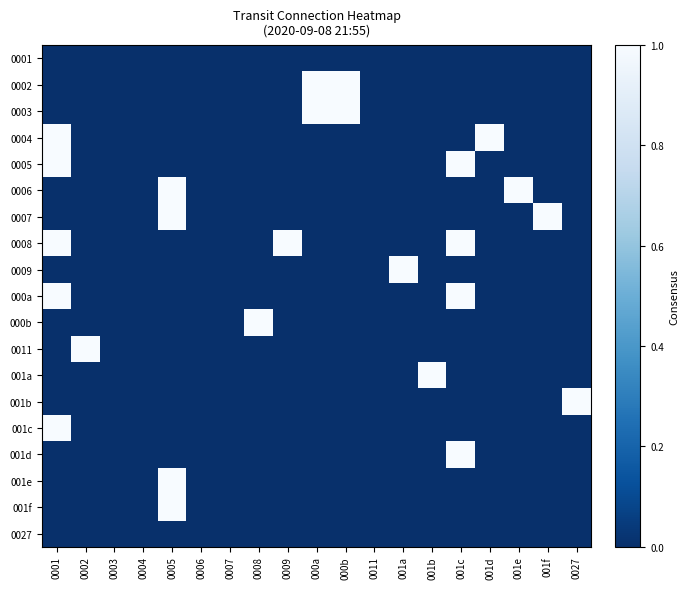

Rank the series by their maximum value, from highest to lowest.

0002, 0003, 0004, 0005, 0006, 0007, 0008, 0009, 000a, 000b, 0011, 001a, 001b, 001c, 001d, 001e, 001f, 0001, 0027